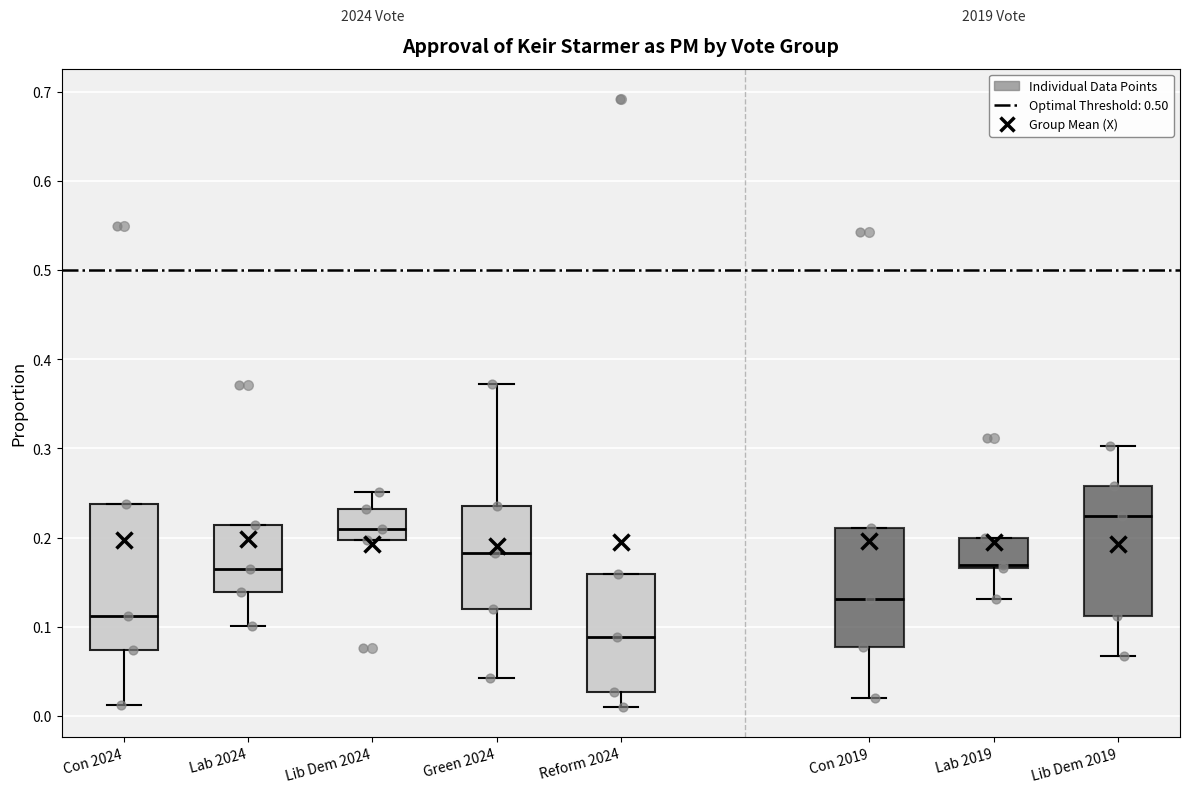

Which box's median line is the highest?

Lib Dem 2019